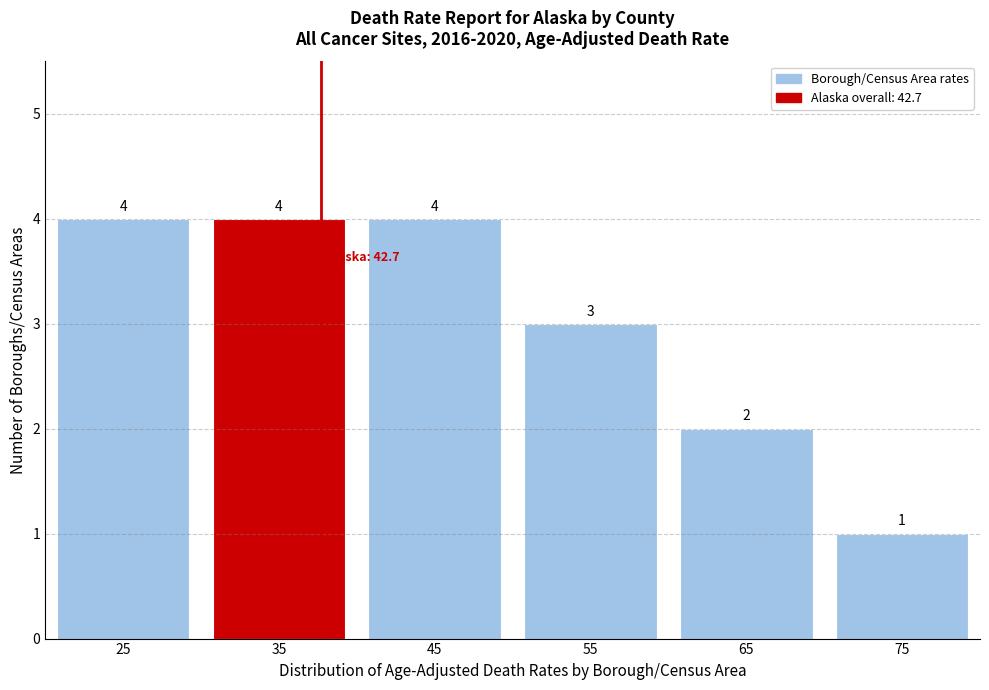

Reading left to right, extract all data points from this chart.

25=4	35=4	45=4	55=3	65=2	75=1